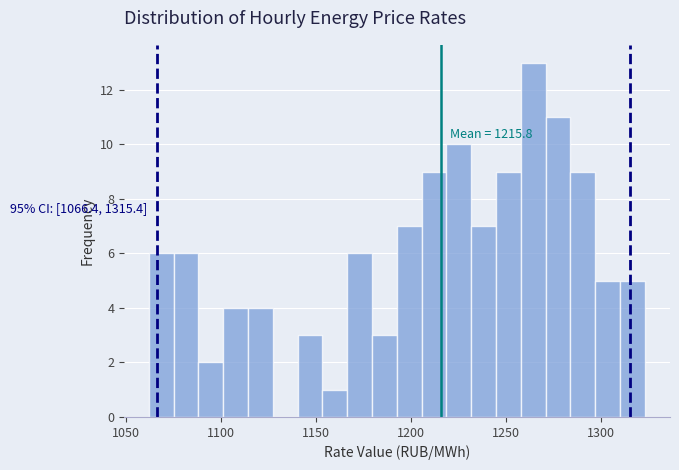

Read against the x-axis, roughly where is the centre of the tallest bar?

1265